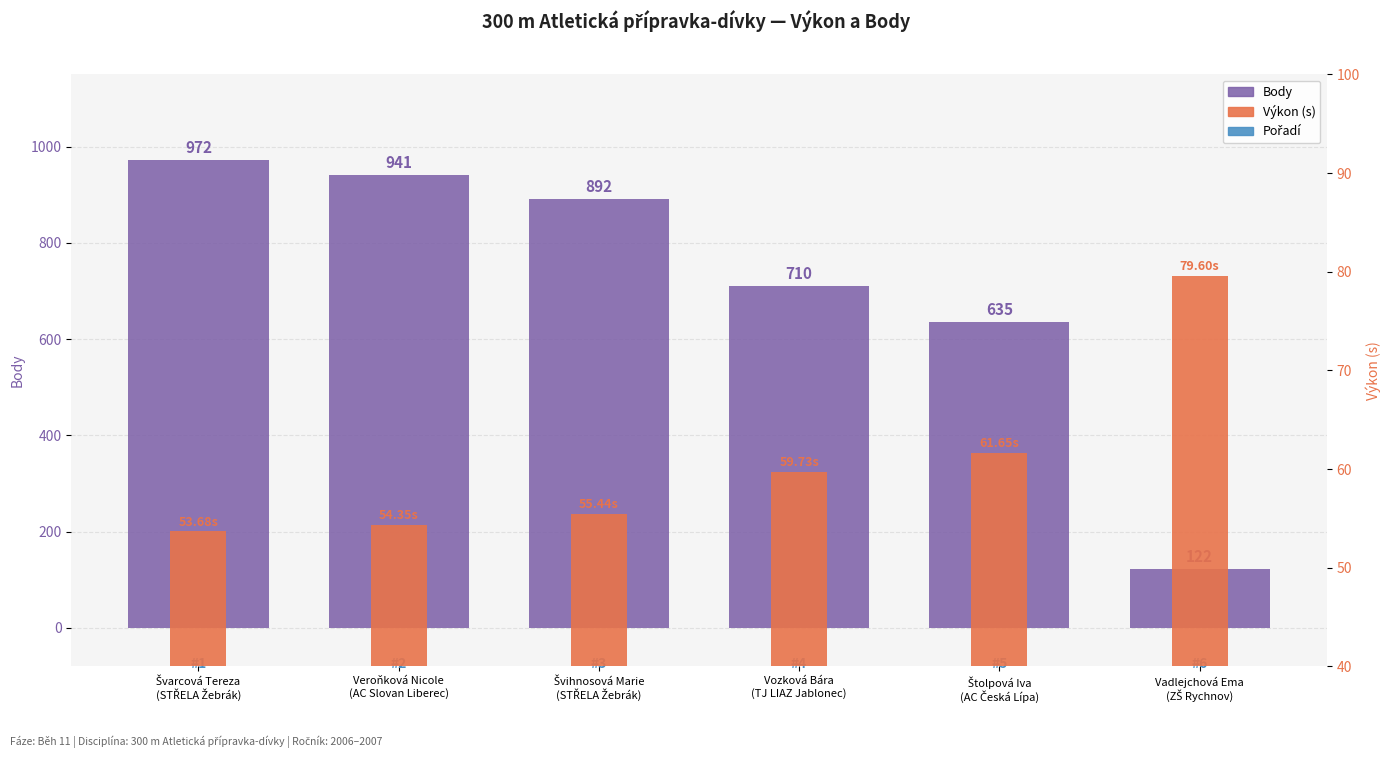

What is the lowest value of the Body series?

122.0